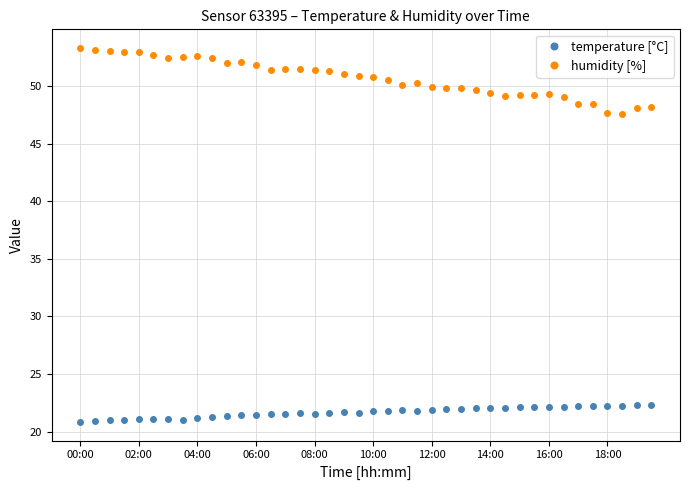

What is the difference between the maximum and minimum values in the temperature [°C] series?

1.5